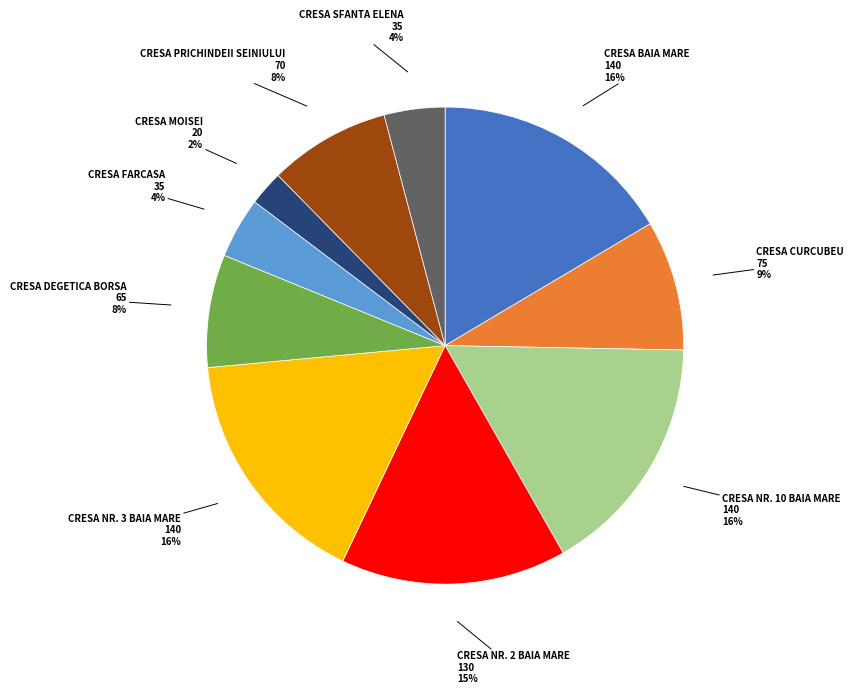

To the nearest percent, what percentage of the pie is CRESA MOISEI?

2%